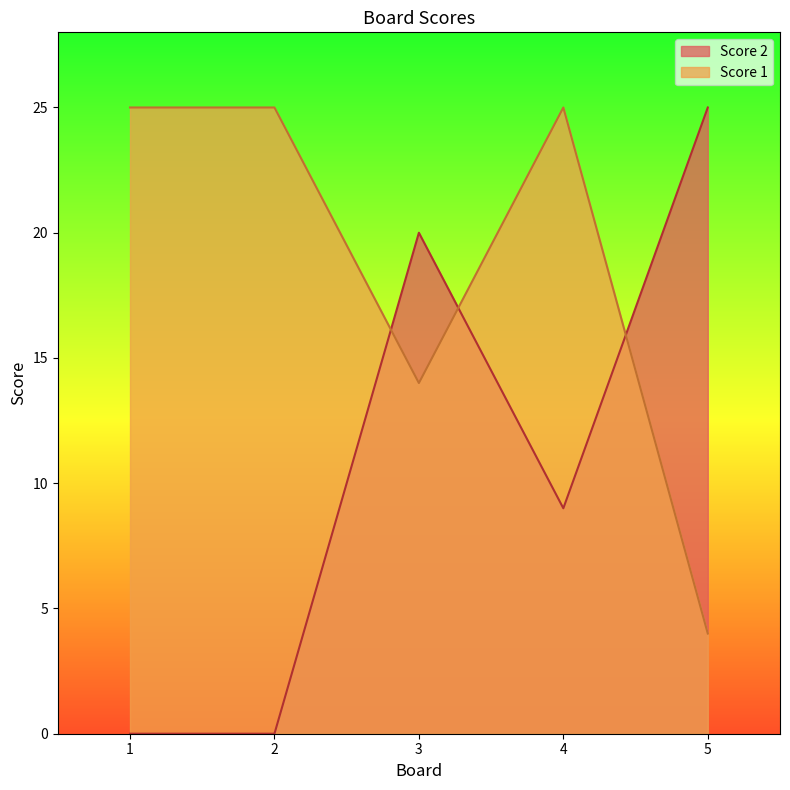

Which series has the widest spread of values?

Score 2